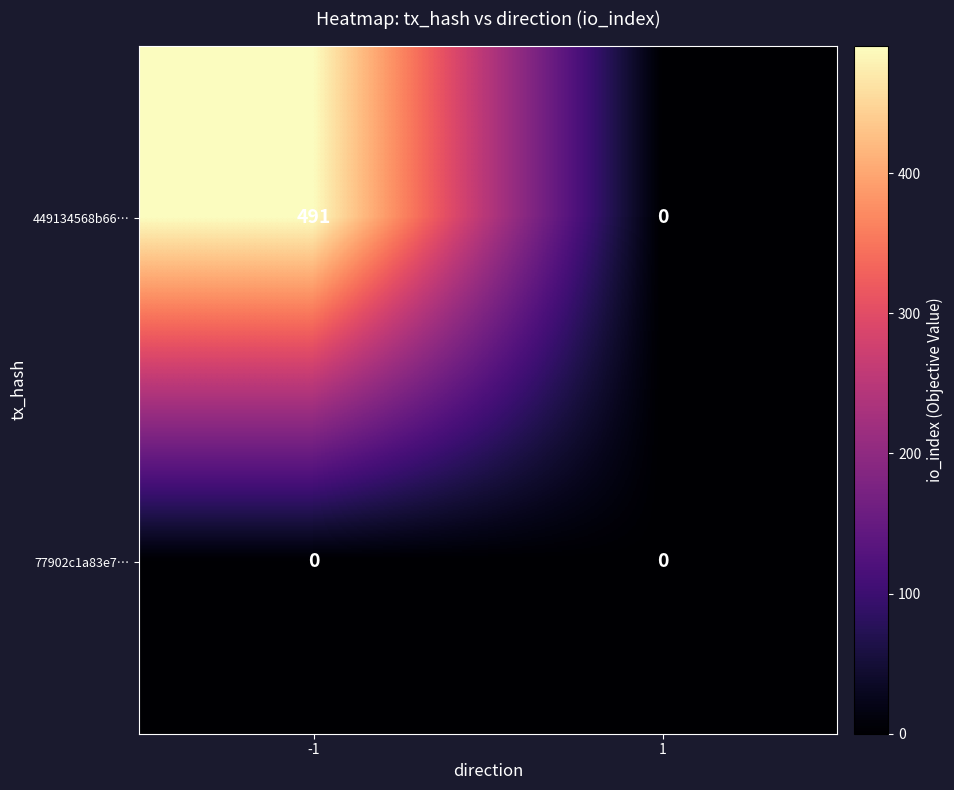

At how many categories does at least one series exceed 244?

1